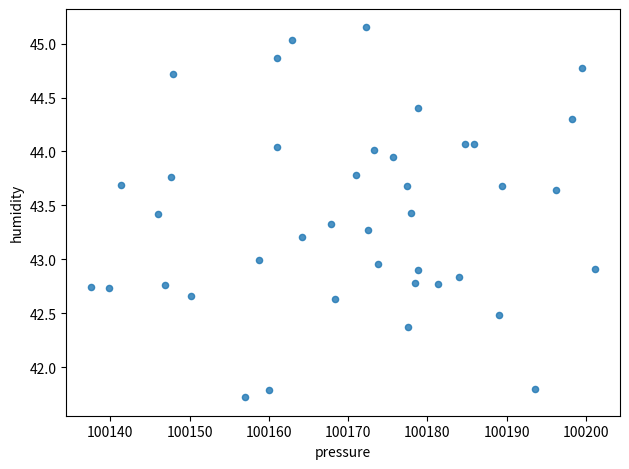

What is the range of Y values (max minus min)?

3.4